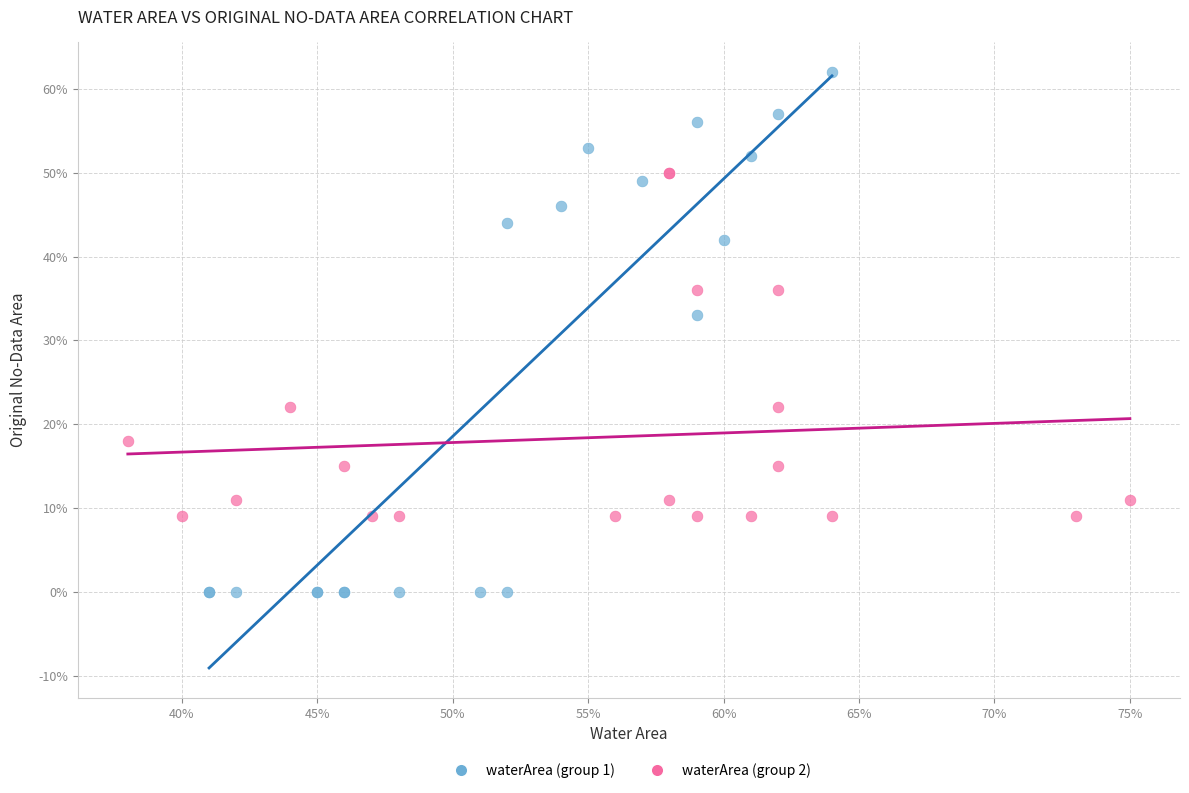

What are all the series names shown in the legend?

waterArea (group 1), waterArea (group 2)